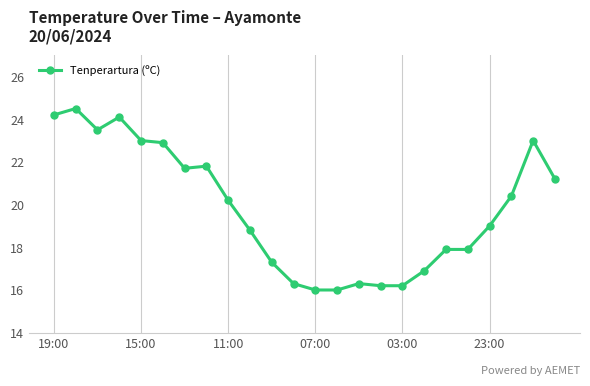

What is the maximum value shown in the chart?

24.5